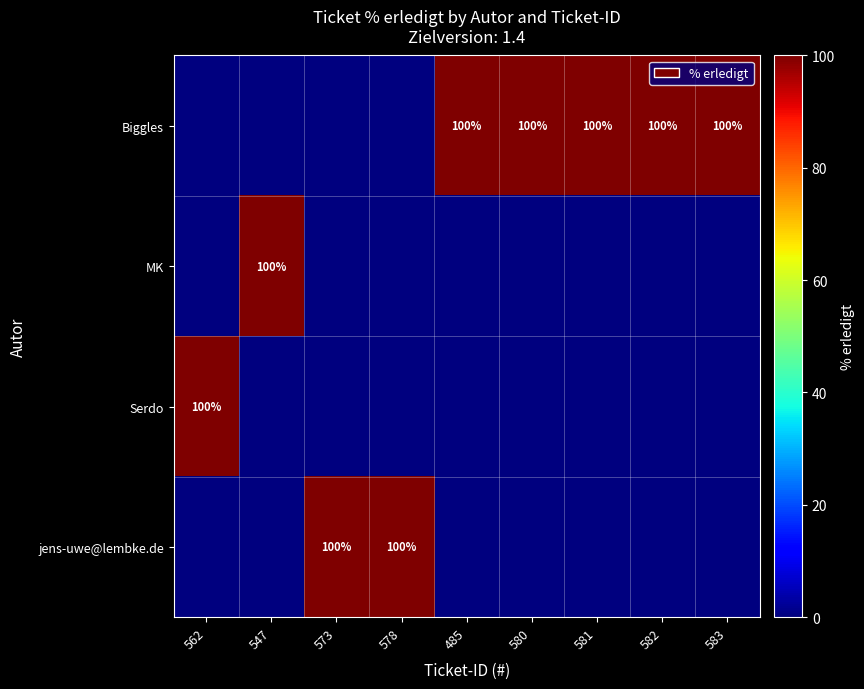

The jens-uwe@lembke.de series shows 100 at 573. True or false?

True